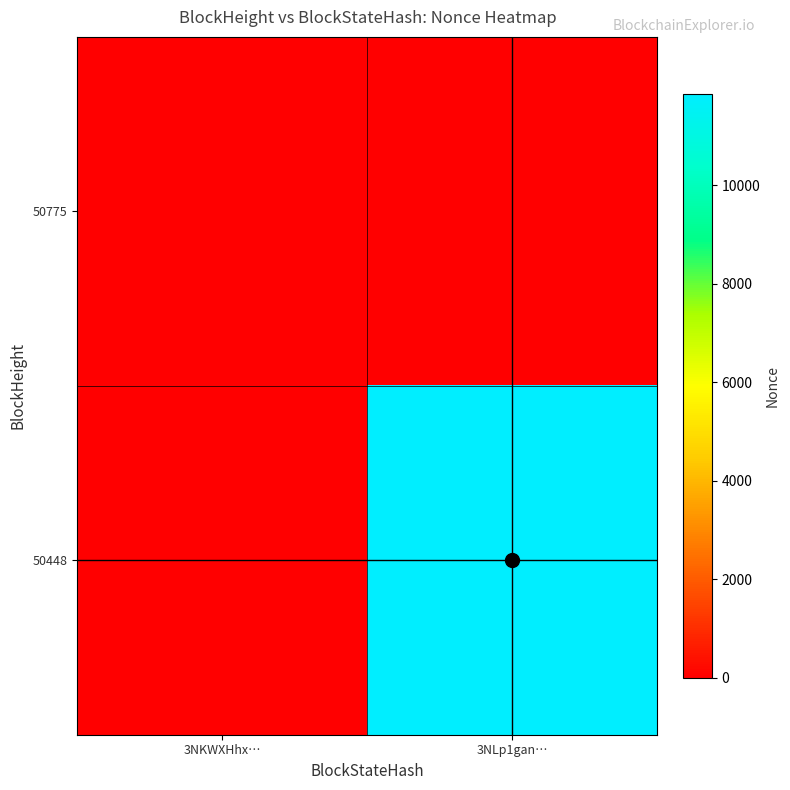

Which series has the widest spread of values?

50448